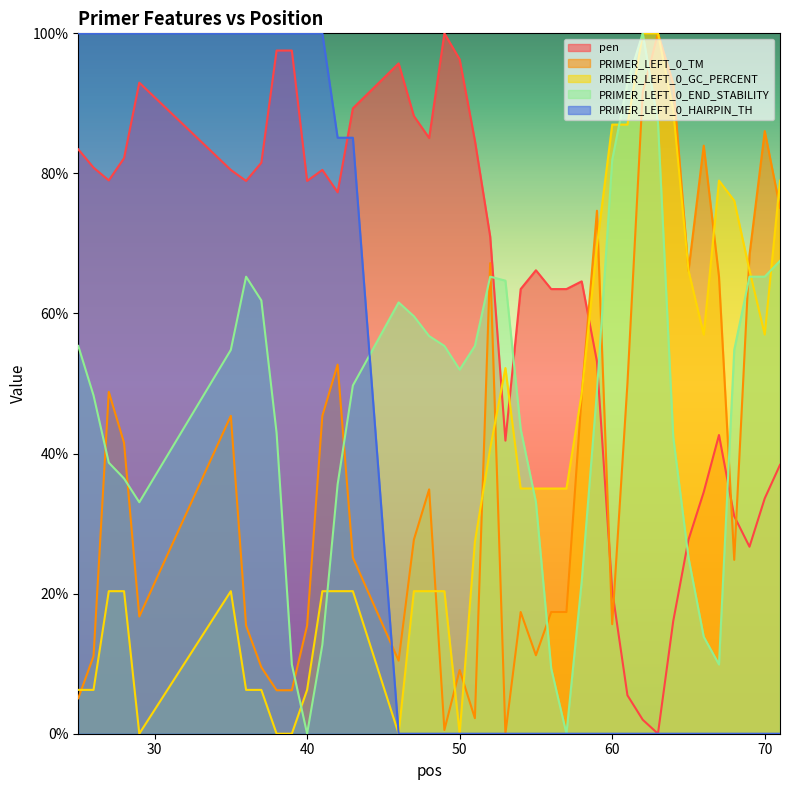

Rank the series at 25 from highest to lowest value.

PRIMER_LEFT_0_HAIRPIN_TH, pen, PRIMER_LEFT_0_END_STABILITY, PRIMER_LEFT_0_GC_PERCENT, PRIMER_LEFT_0_TM